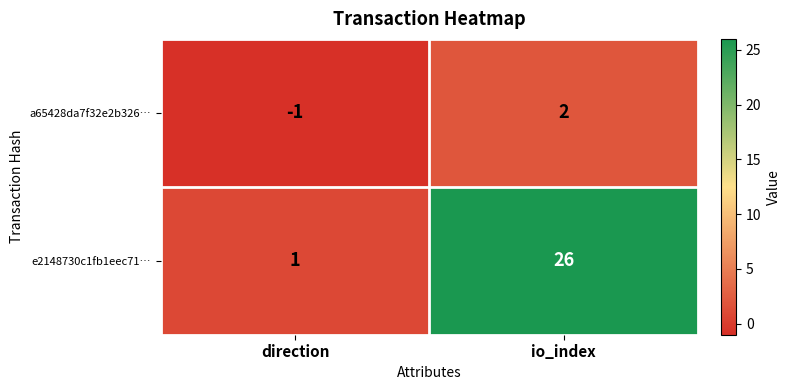

How many distinct data groups are displayed?

2